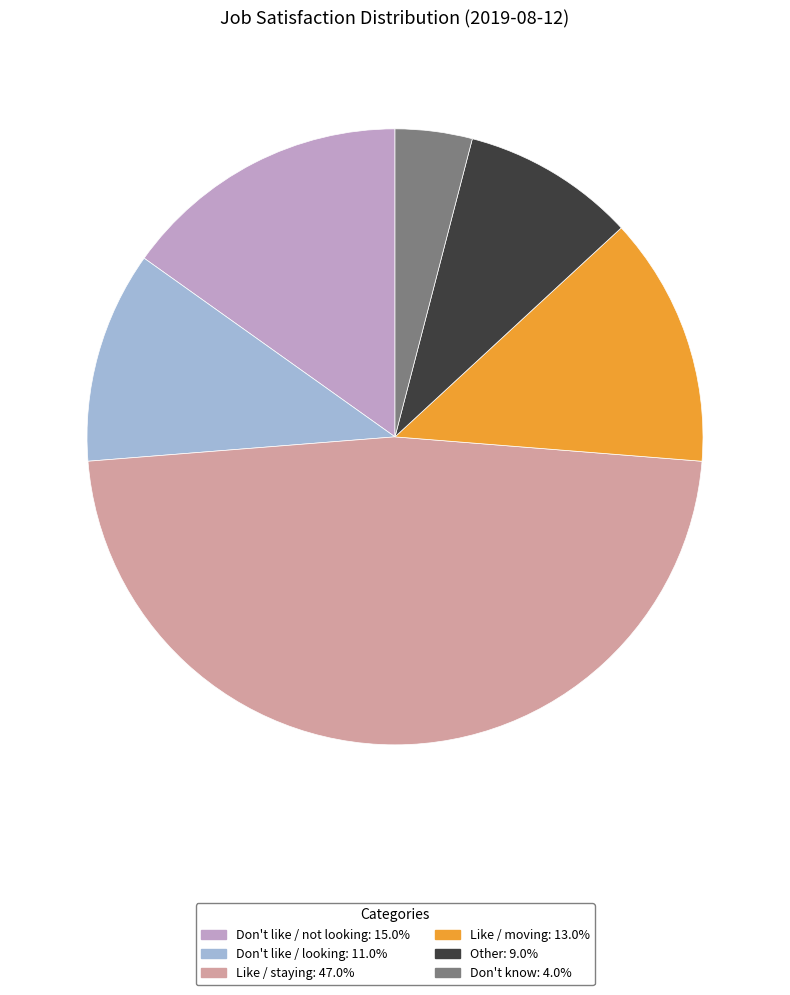

Does any single category account for the majority?

No